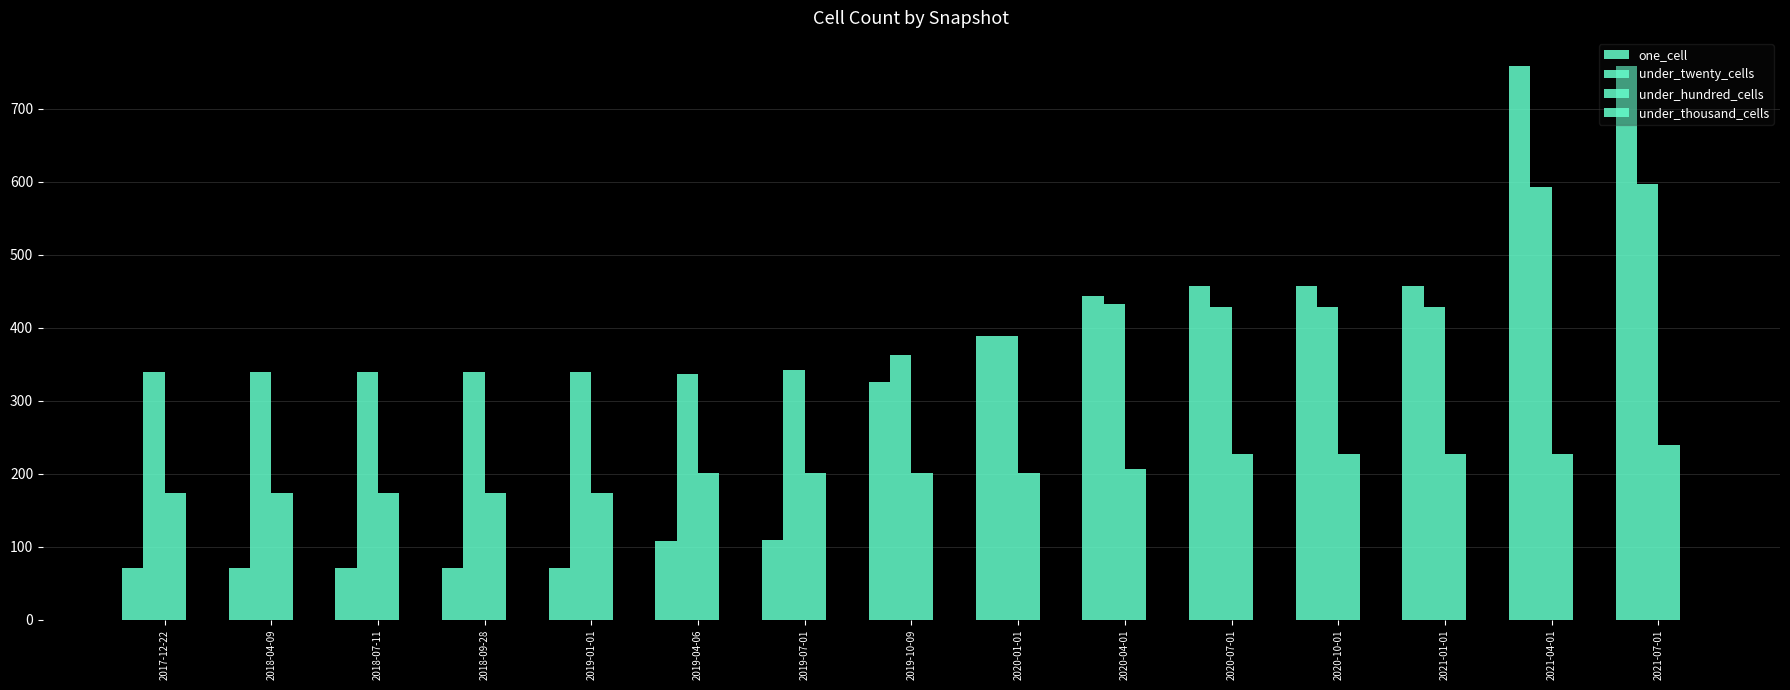

What is the average value of the under_twenty_cells series?

402